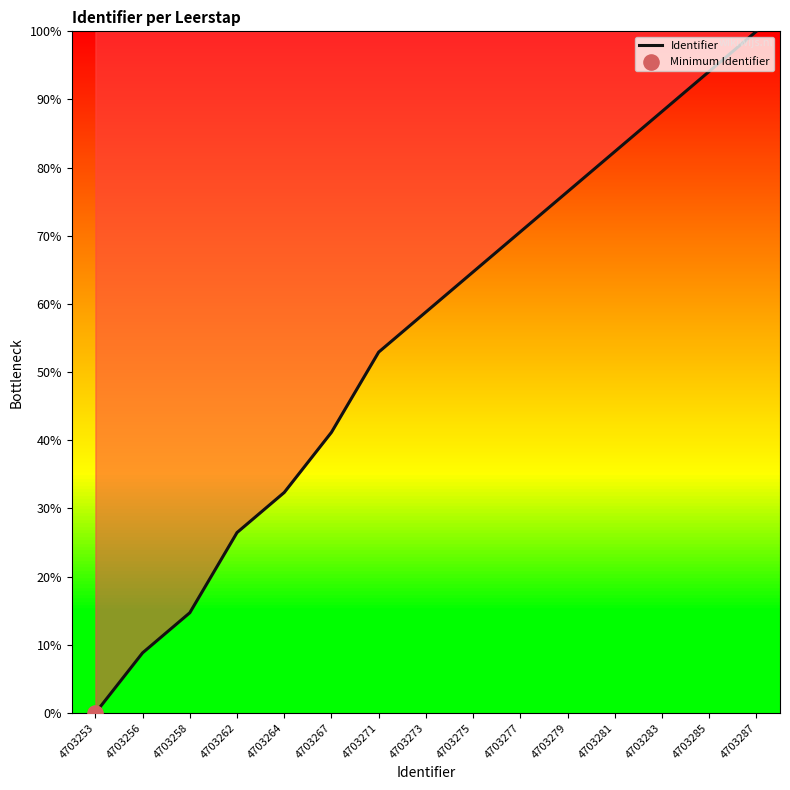

Which has a higher value, 4703264 or 4703253?

4703264